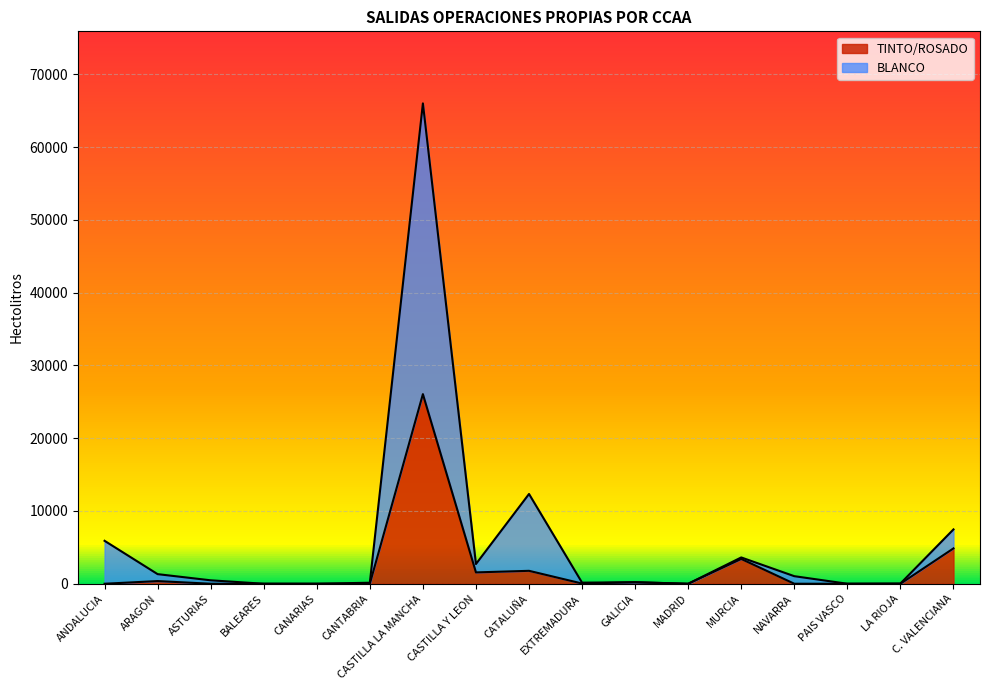

True or false: BLANCO and TINTO/ROSADO intersect in this chart.

False